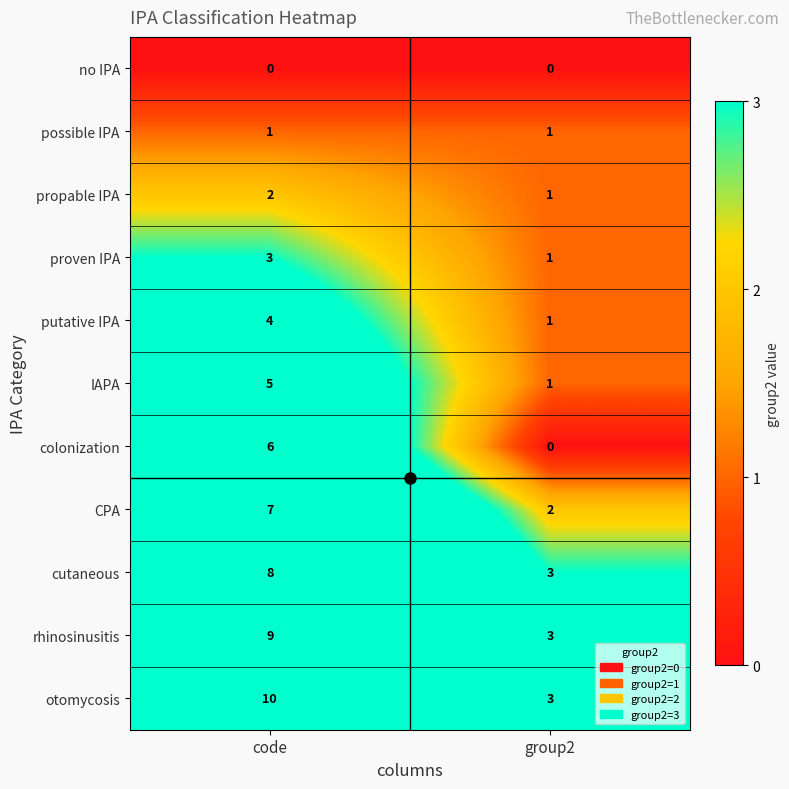

How many categories are shown in the chart?

2